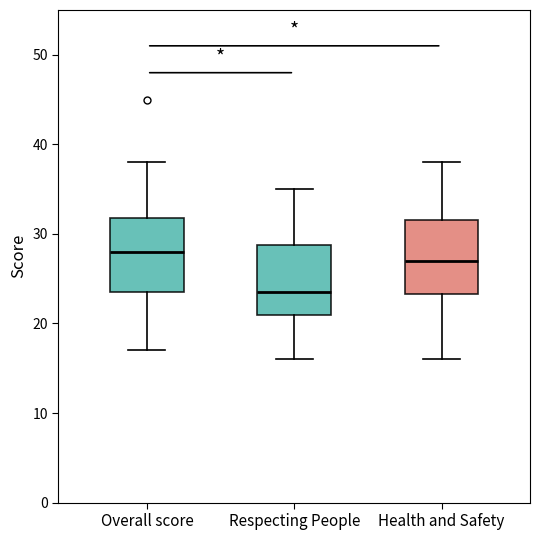

Which box's median line is the lowest?

Respecting People